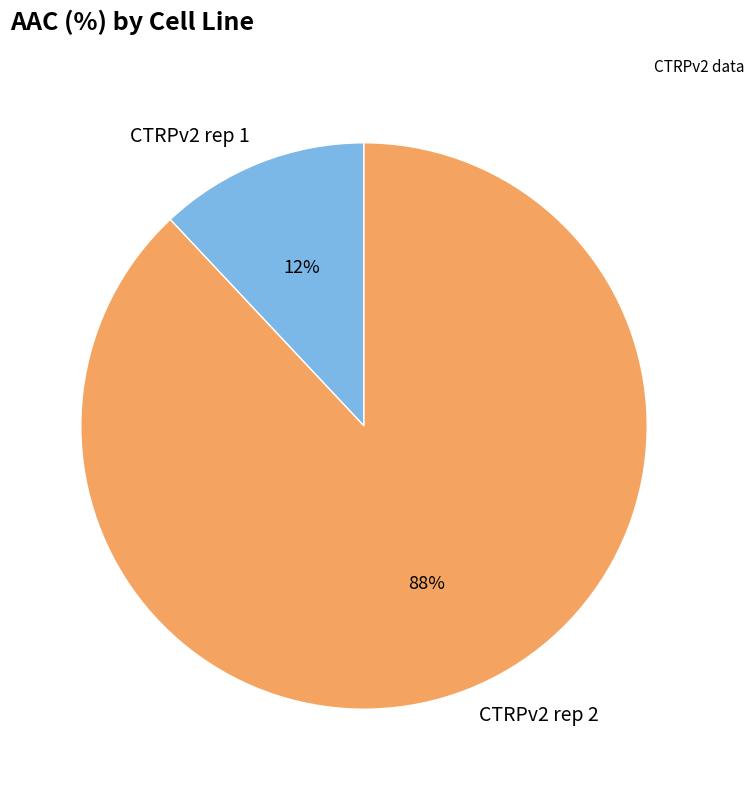

Which slice is the largest?

CTRPv2 rep 2